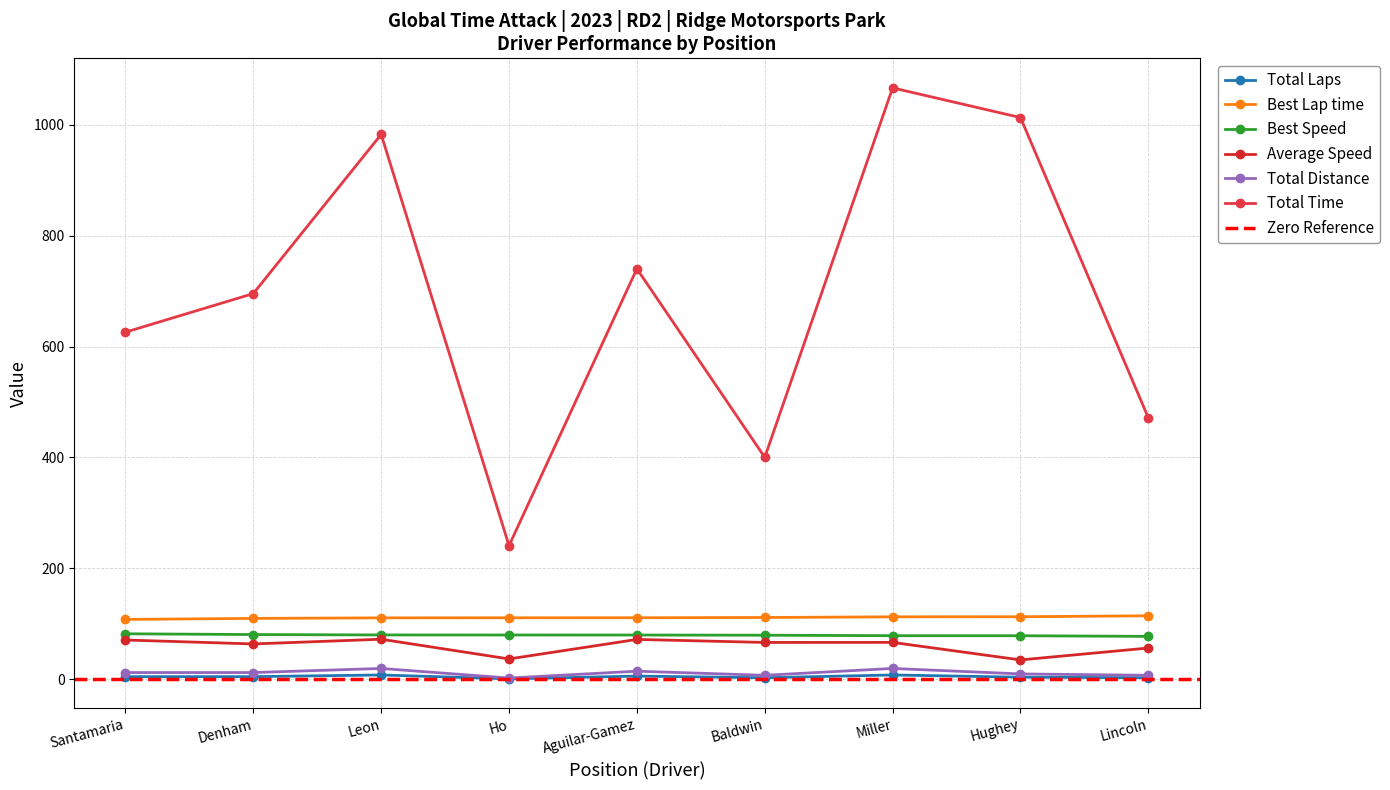

At how many categories does at least one series exceed 831?

3